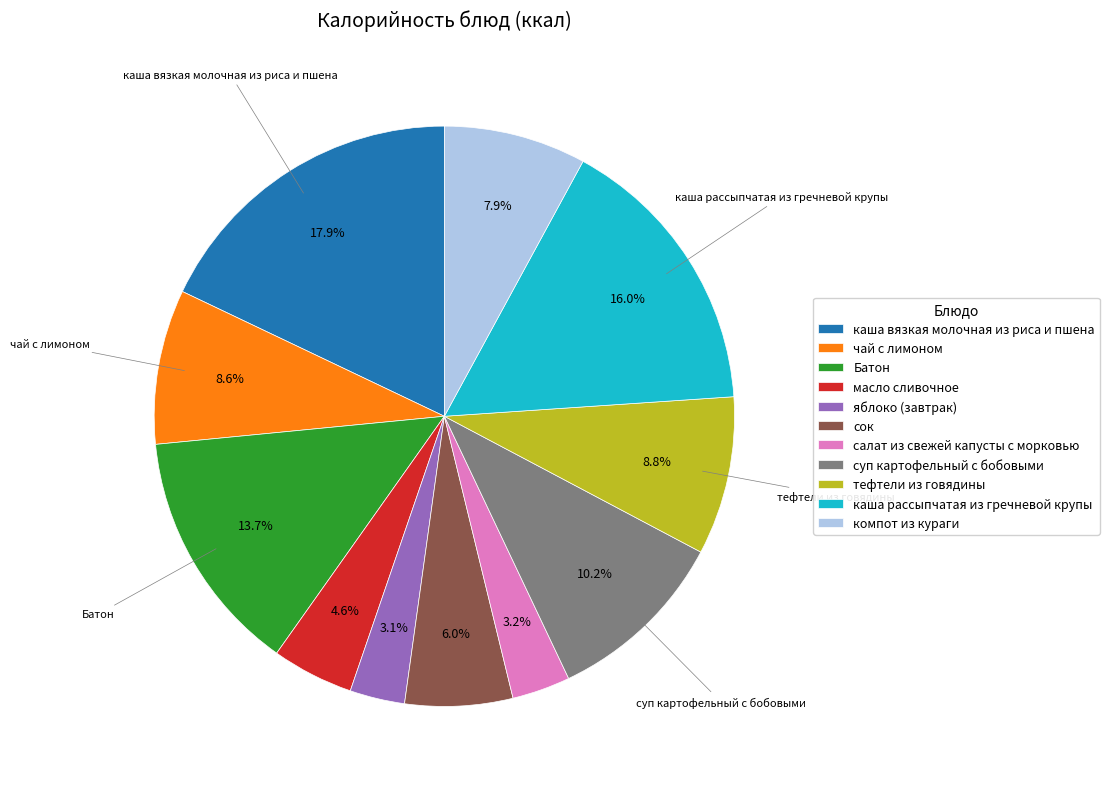

Between Батон and сок, which is larger?

Батон